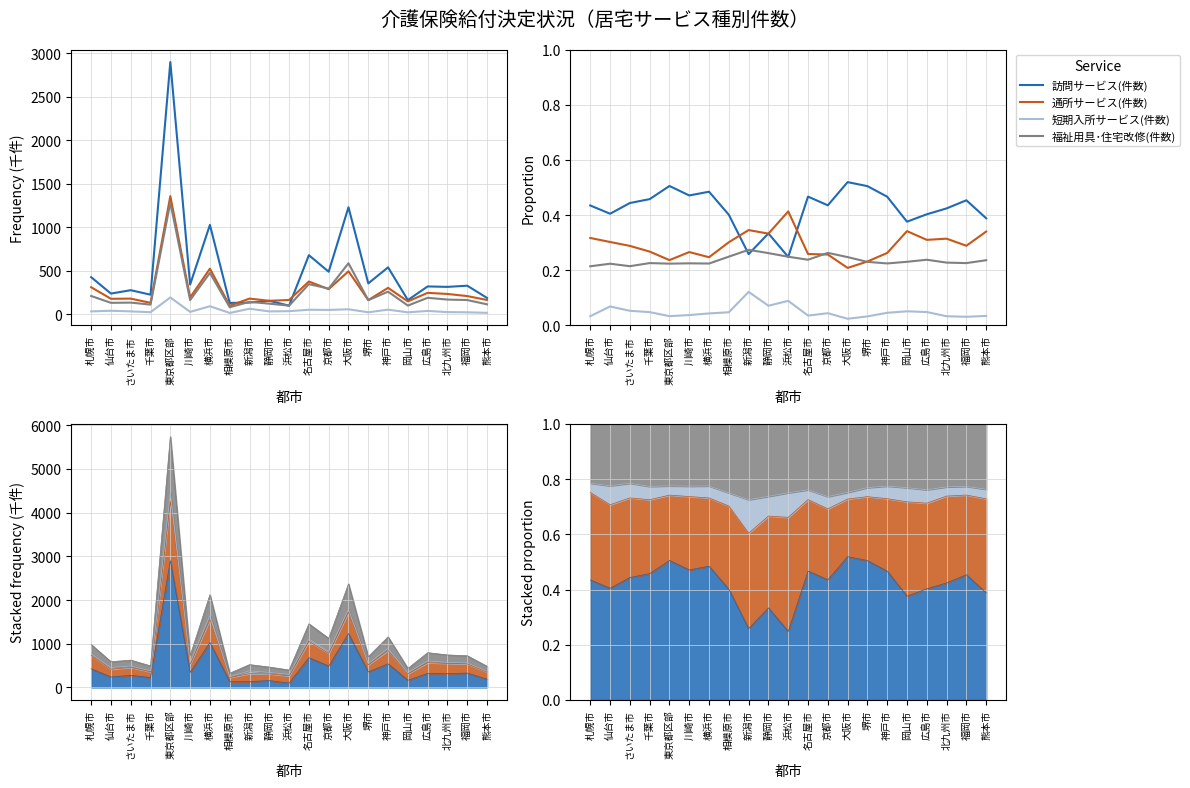

At which category does 短期入所サービス(件数) reach its first local valley?

東京都区部